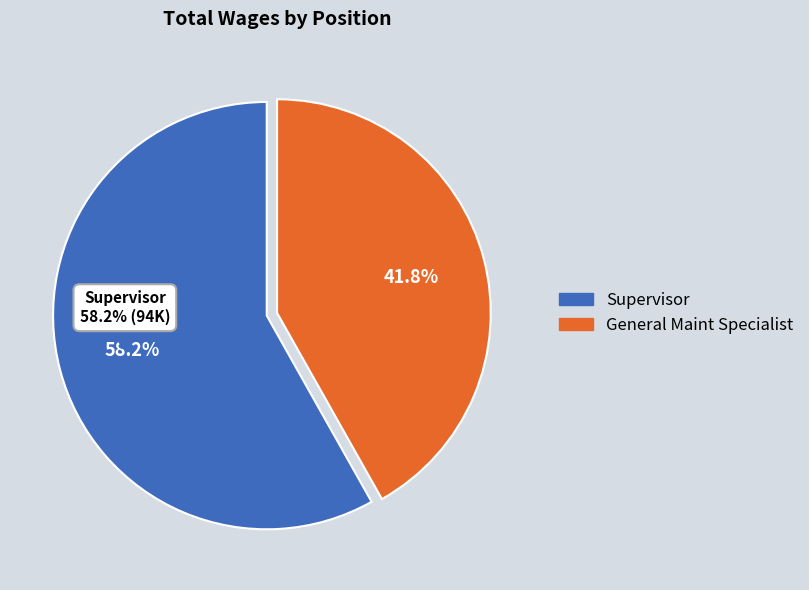

Is it true that Supervisor is 58% of the pie?

True